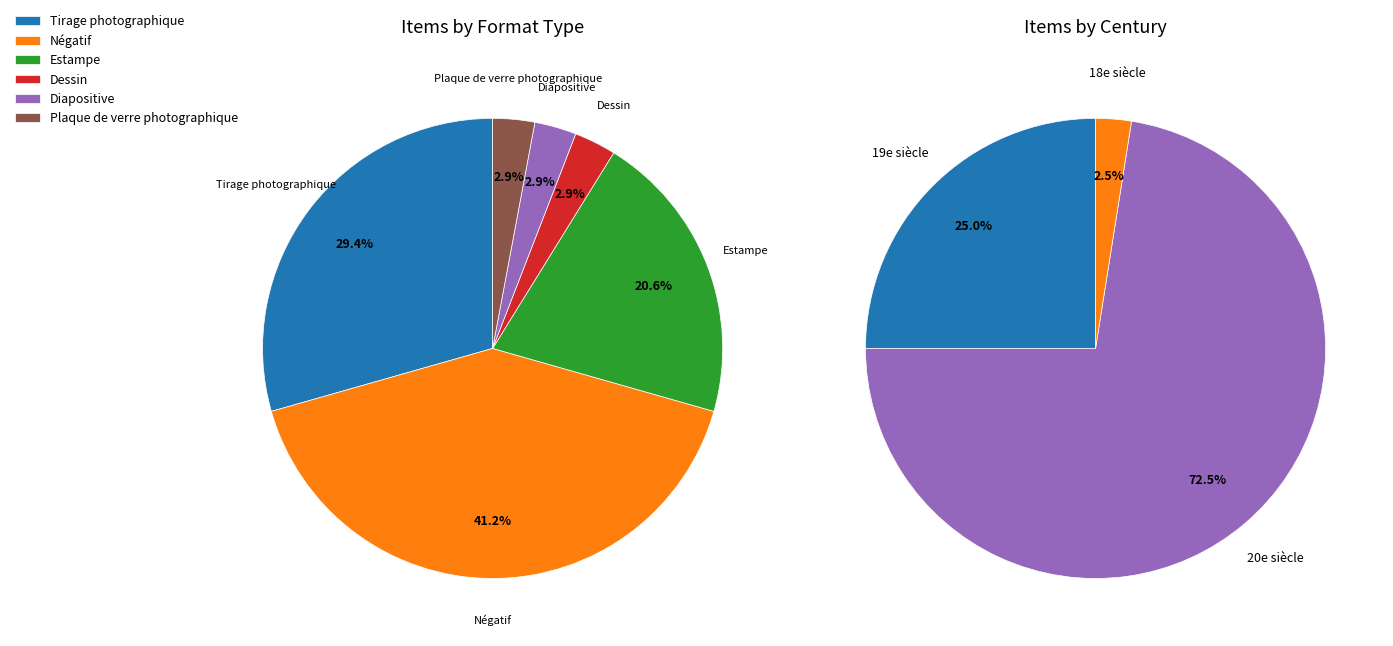

To the nearest percent, what is the combined percentage of Diapositive and Plaque de verre photographique?

6%